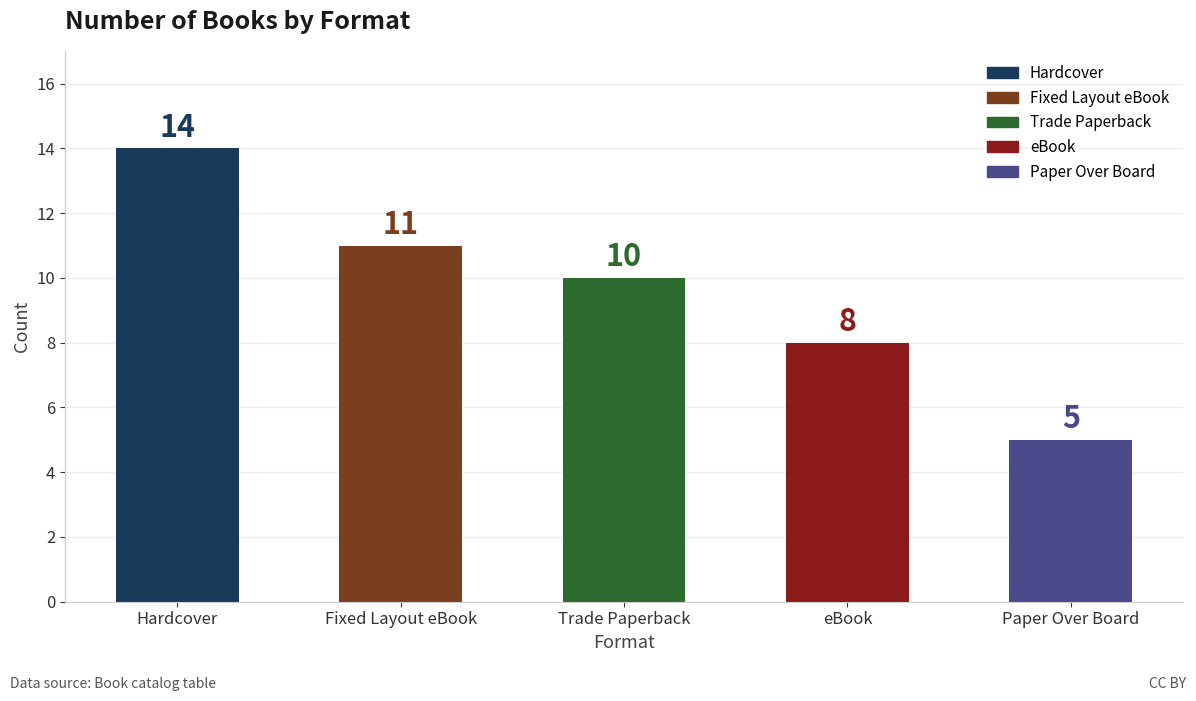

What is the difference between the second highest and minimum values?

6